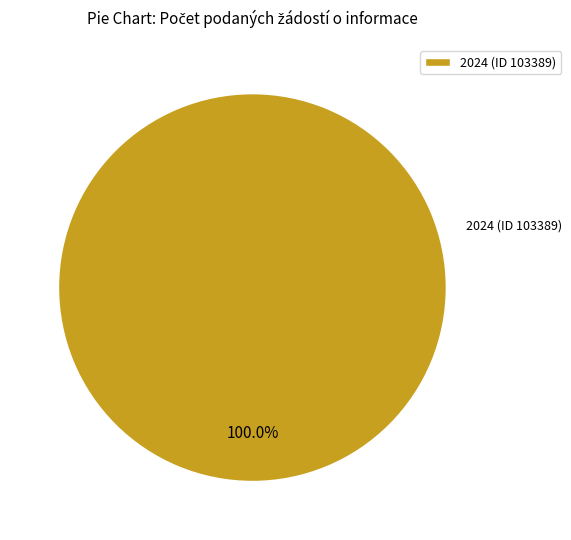

Which category accounts for the majority?

2024 (ID 103389)